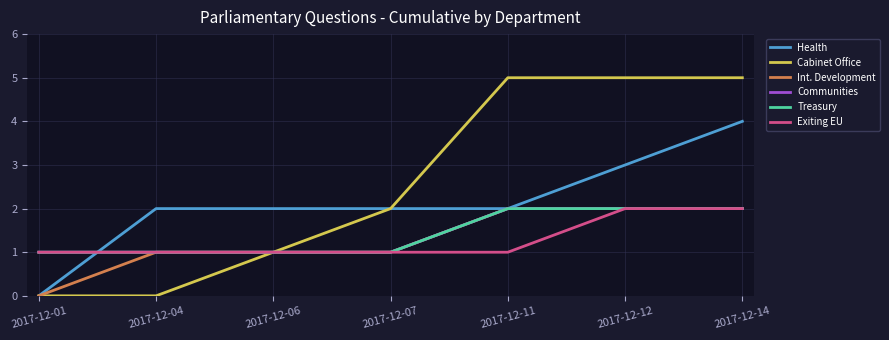

Is this an area chart (filled region under the line)?

No